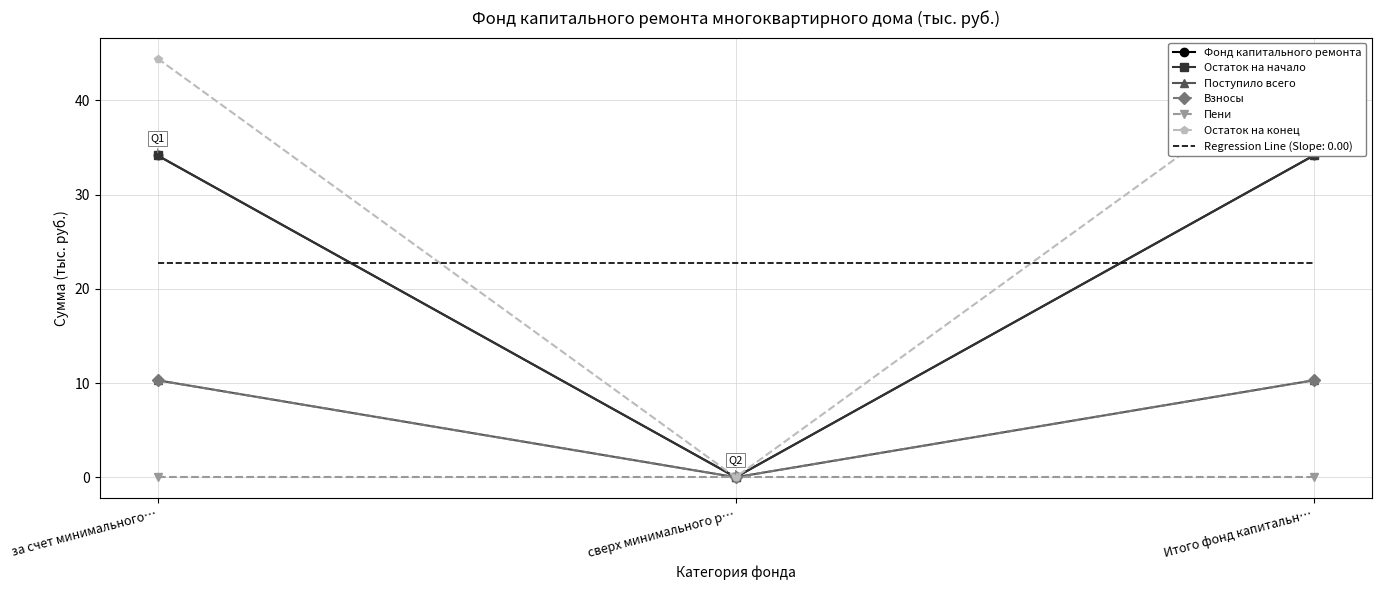

The Поступило всего series shows 0.0 at сверх минимального р…. True or false?

True